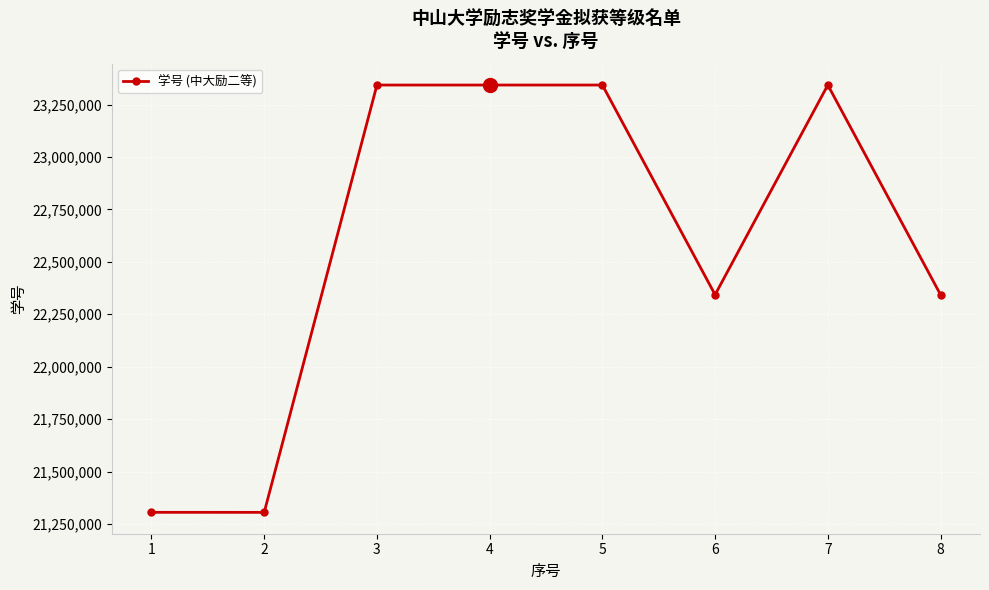

How many data points does each series have?

8